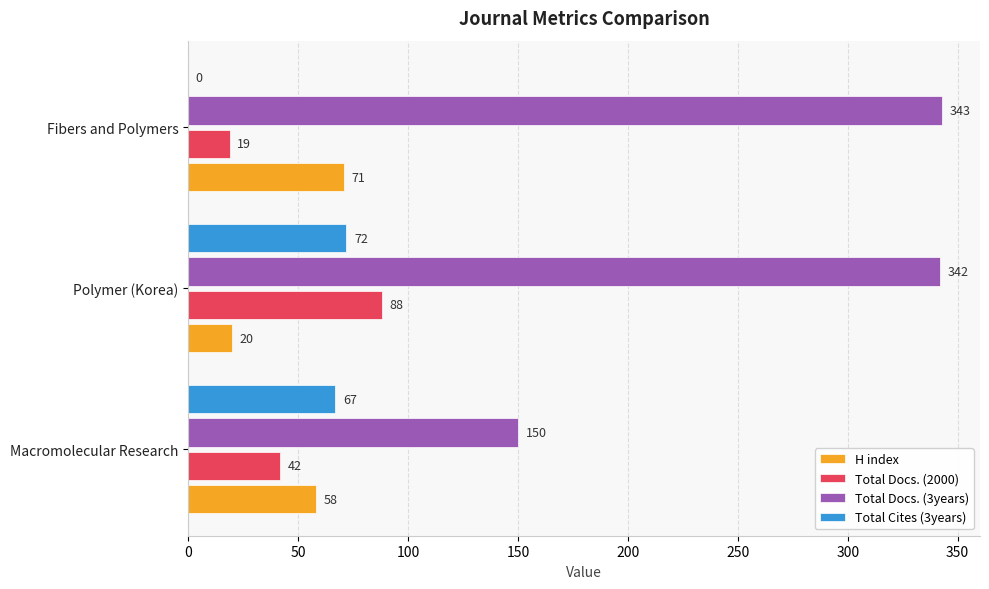

What is the approximate value of H index at Polymer (Korea), to the nearest 5?

20